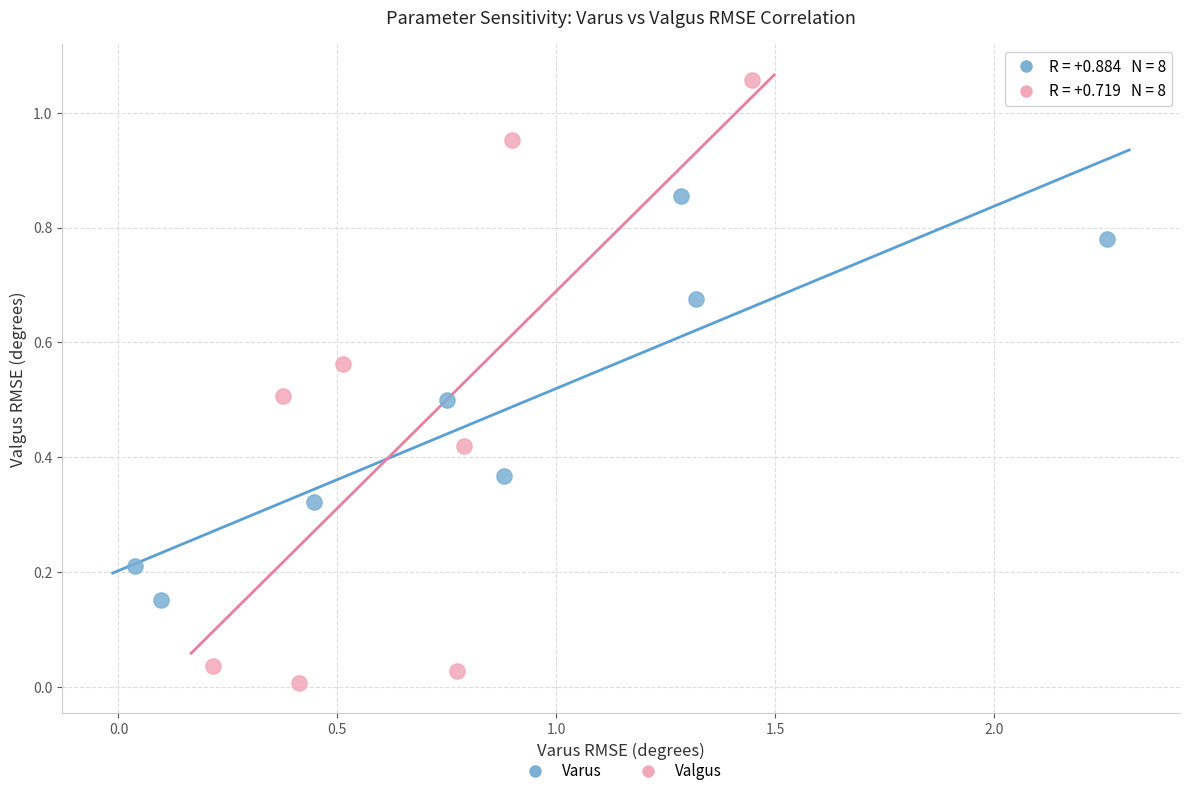

Which series has the widest spread of Y values?

Valgus